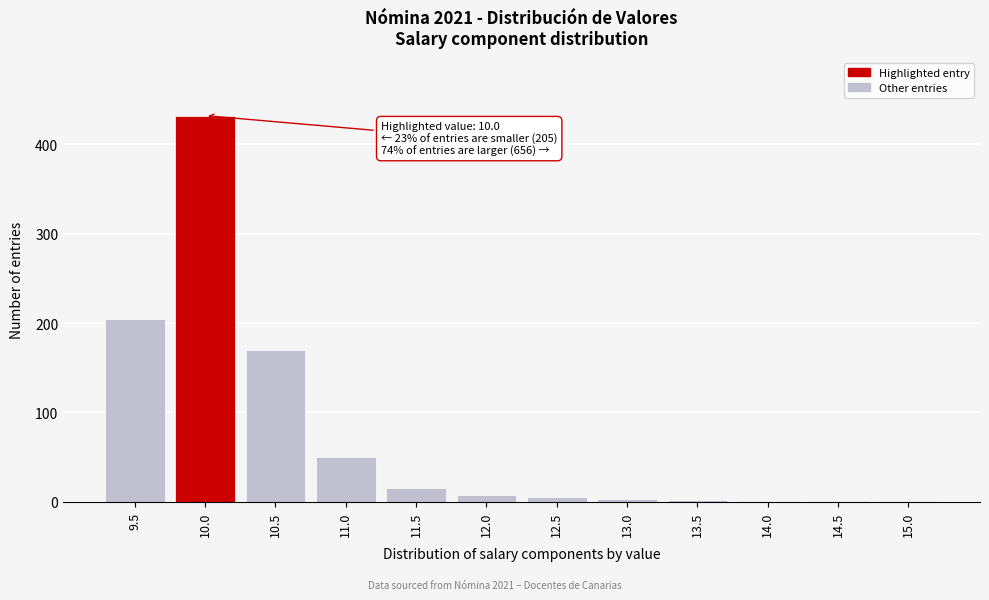

What is the sum of all values?

893